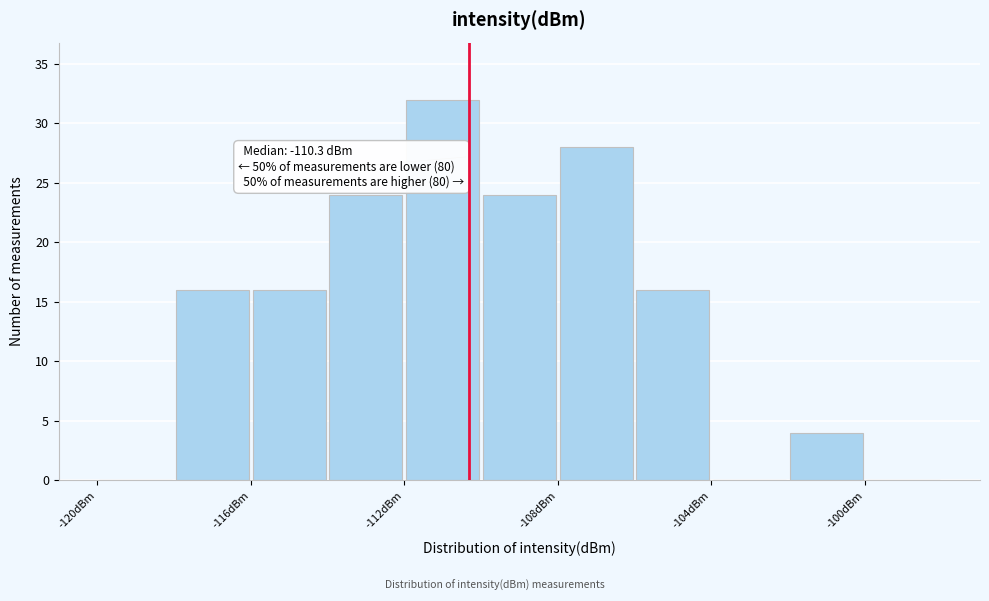

Over which range of the x-axis is the bar tallest?

-112 to -110